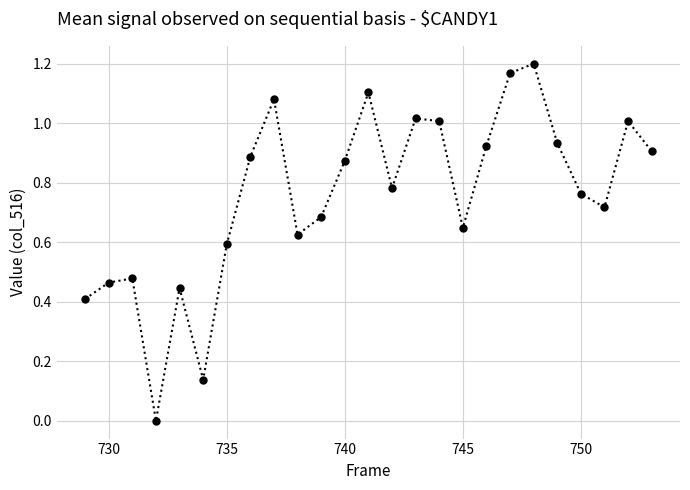

How many points are lower than both their immediate neighbors (excluding endpoints)?

6